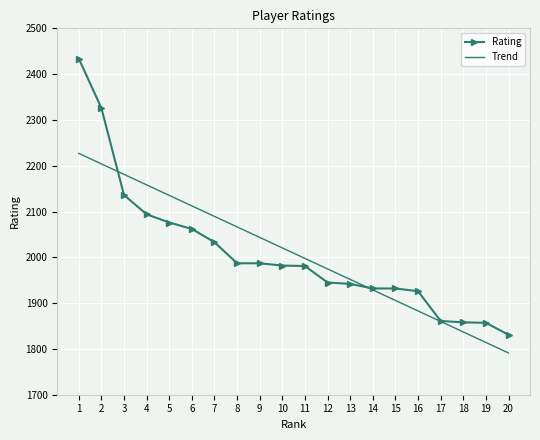

Rank the series by their maximum value, from lowest to highest.

Trend, Rating